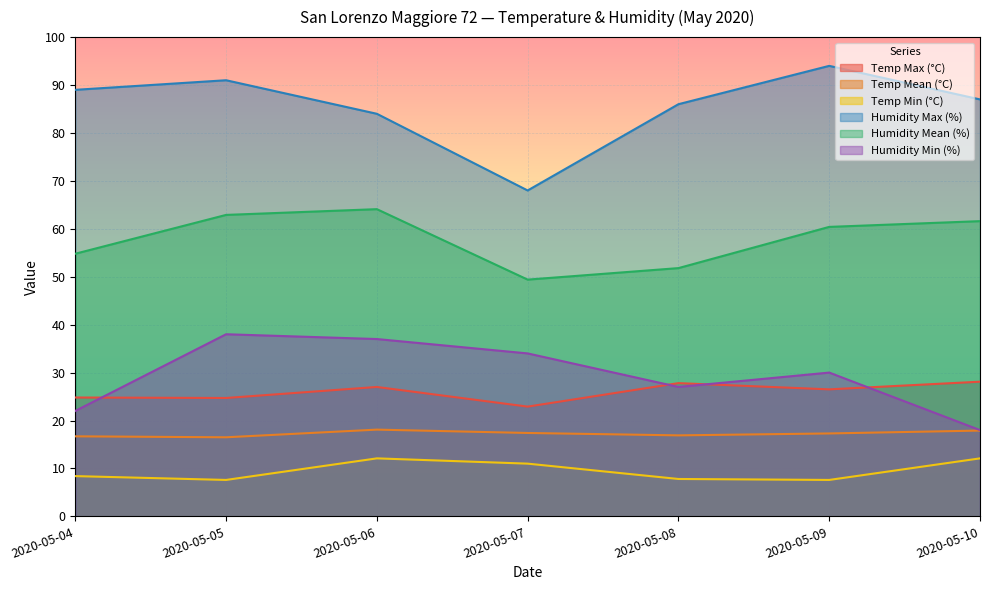

What is the difference between the Temp Max (°C) values at 2020-05-10 and 2020-05-09?

1.6